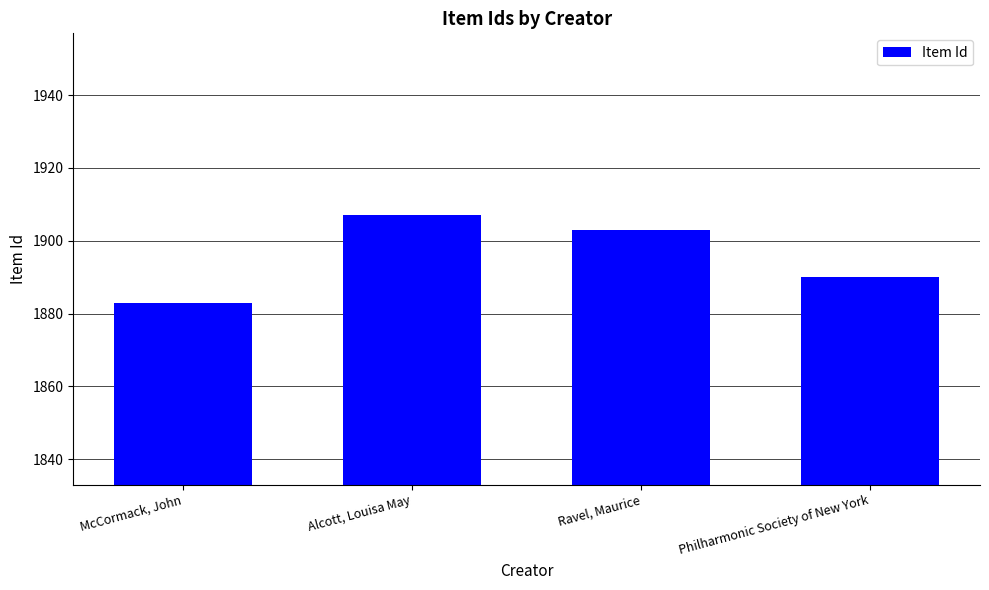

List the labels in order of value, largest first.

Alcott, Louisa May, Ravel, Maurice, Philharmonic Society of New York, McCormack, John